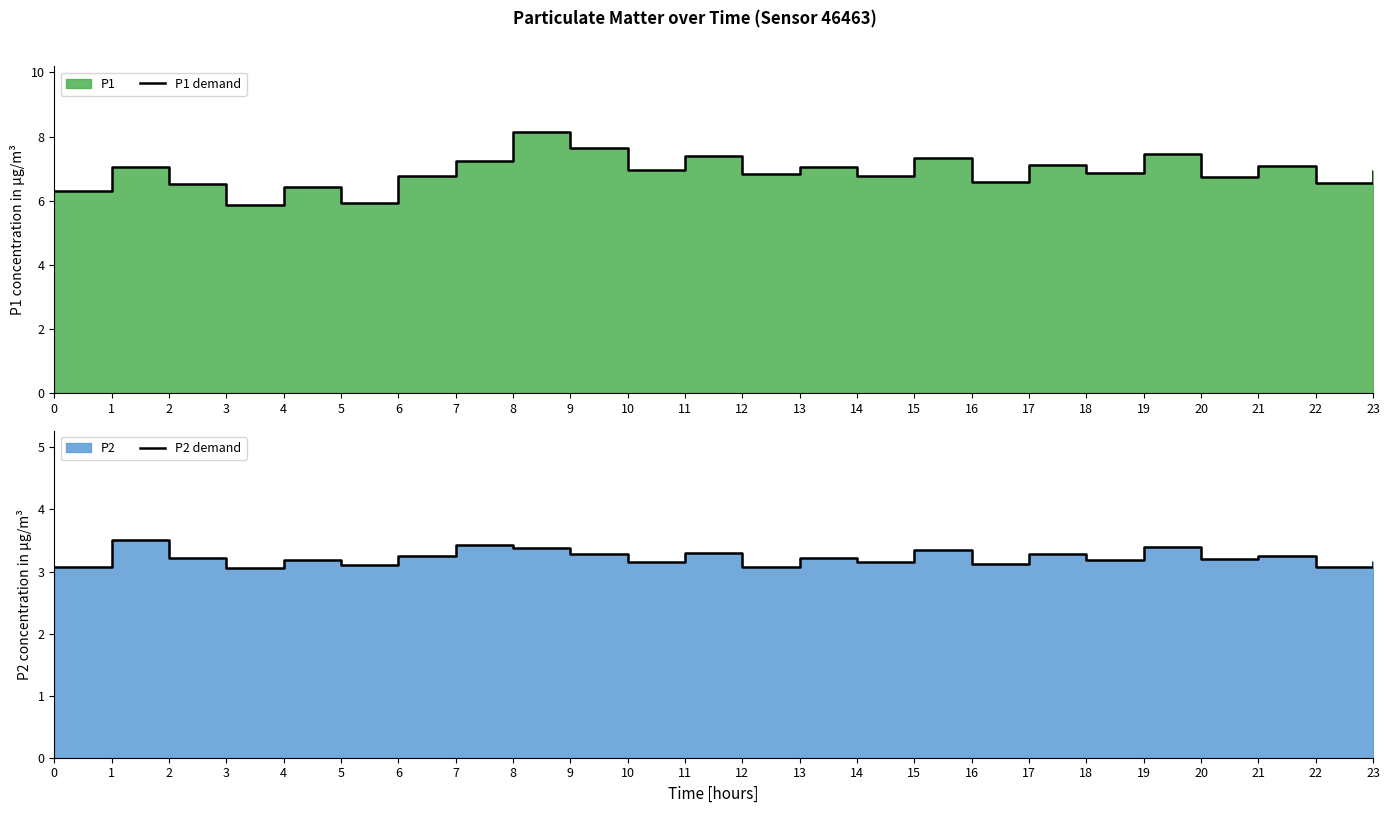

What is the sum of the P1 demand values at 19 and 0?

13.8